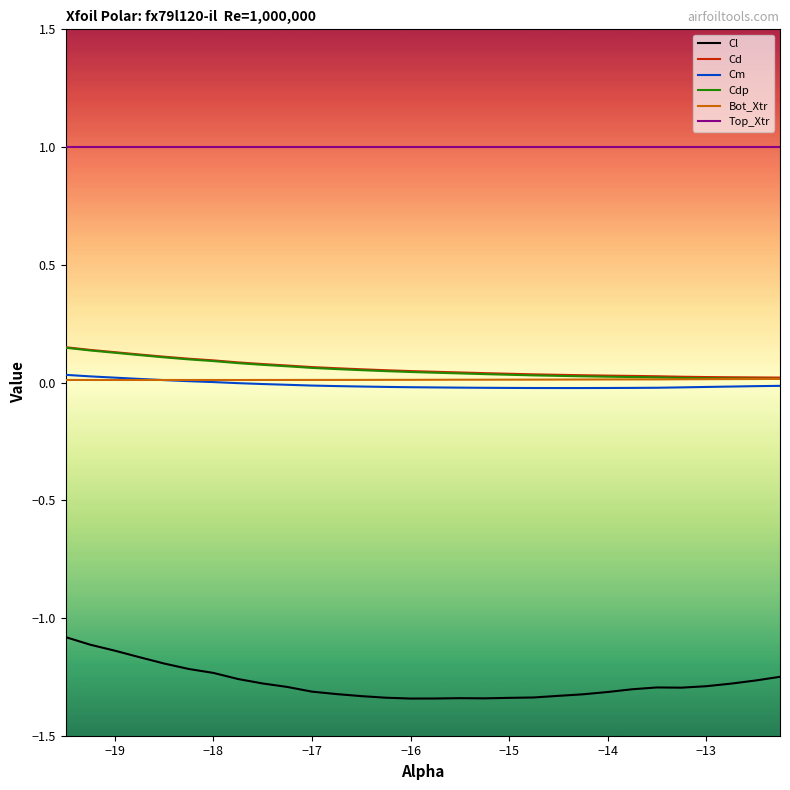

True or false: Top_Xtr and Cl intersect in this chart.

False